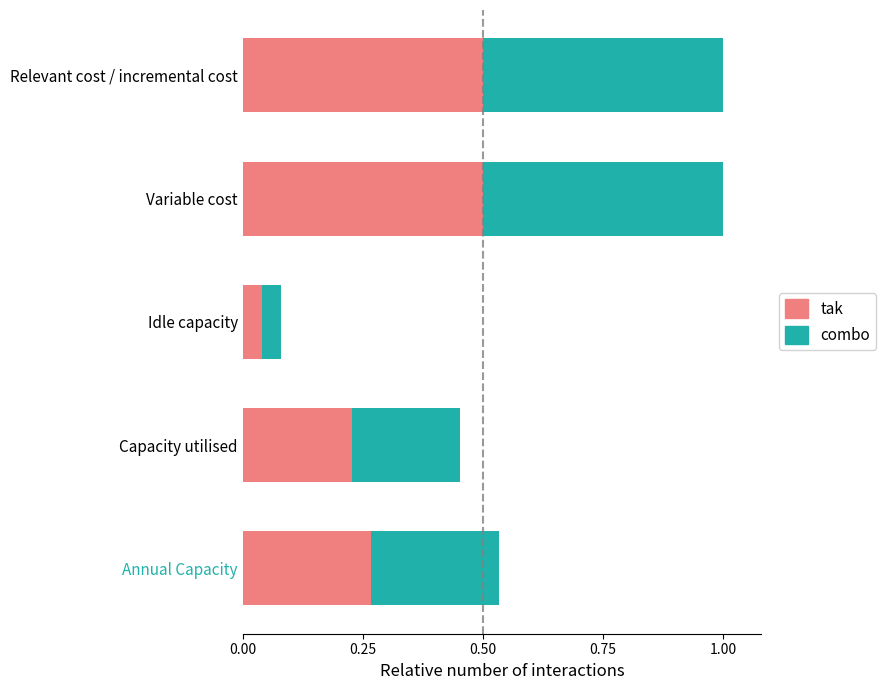

What is the sum of all tak values?

1.5